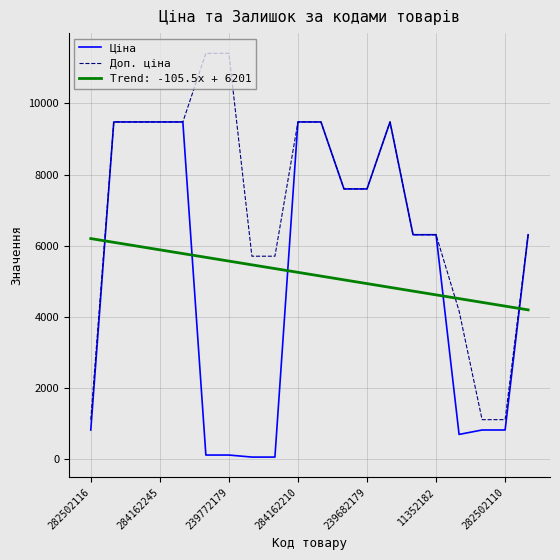

What is the lowest value of the Trend: -105.5x + 6201 series?

4196.3